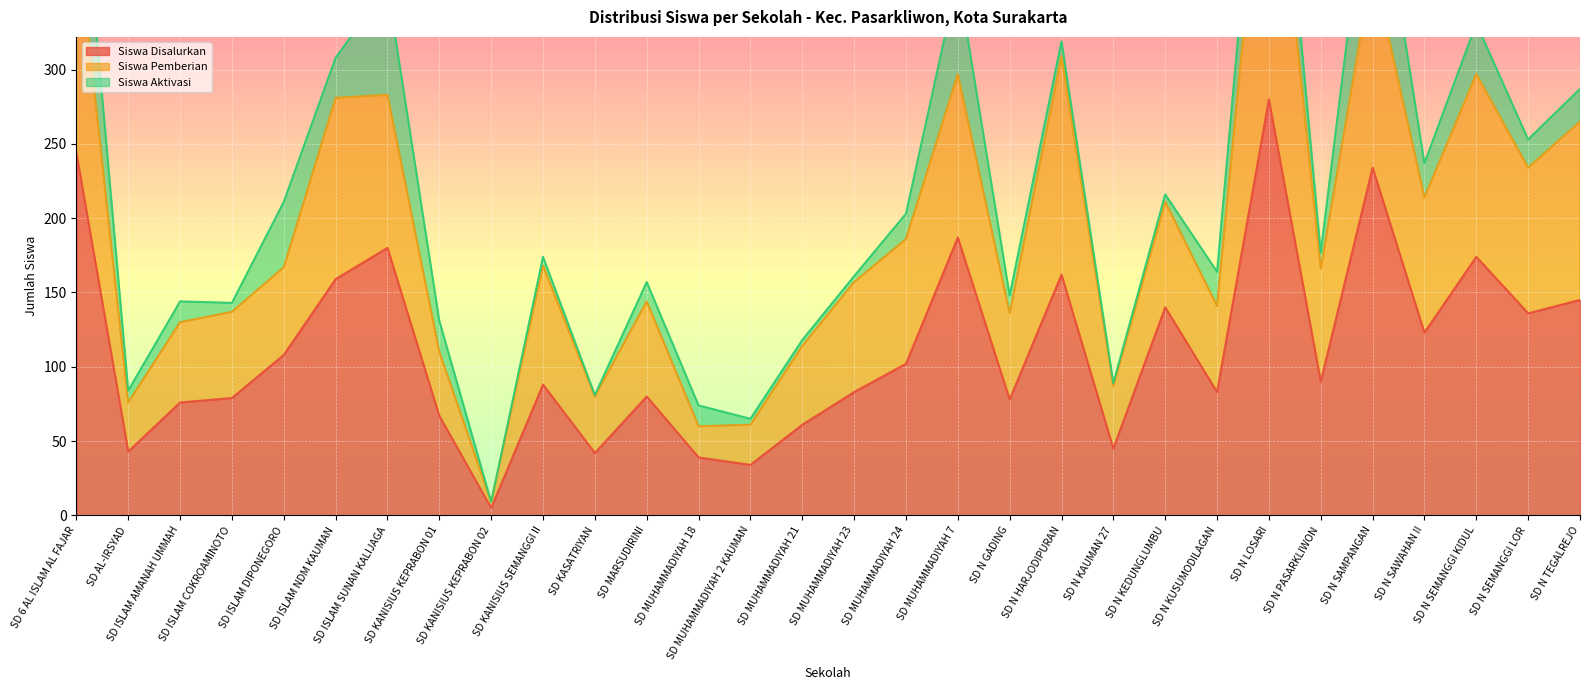

What is the difference between the maximum and second lowest values in the Siswa Disalurkan series?

246